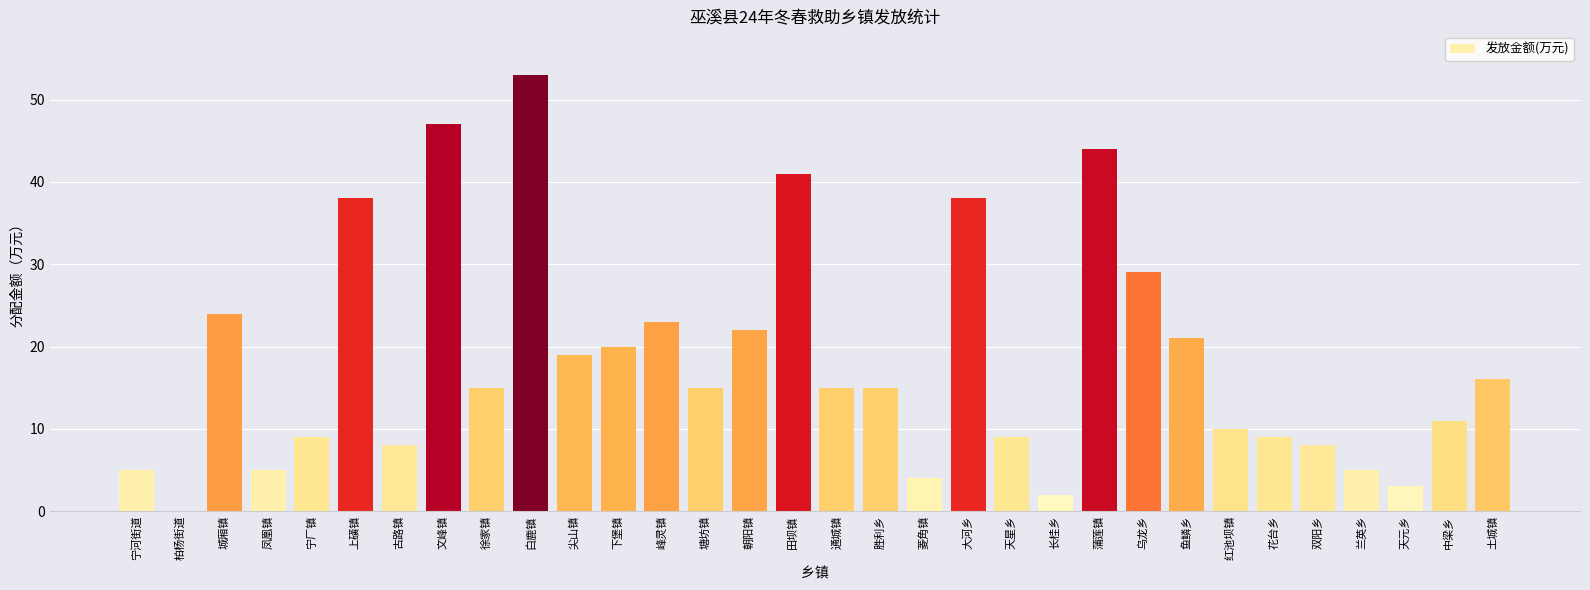

Which label corresponds to the largest value in the chart?

白鹿镇